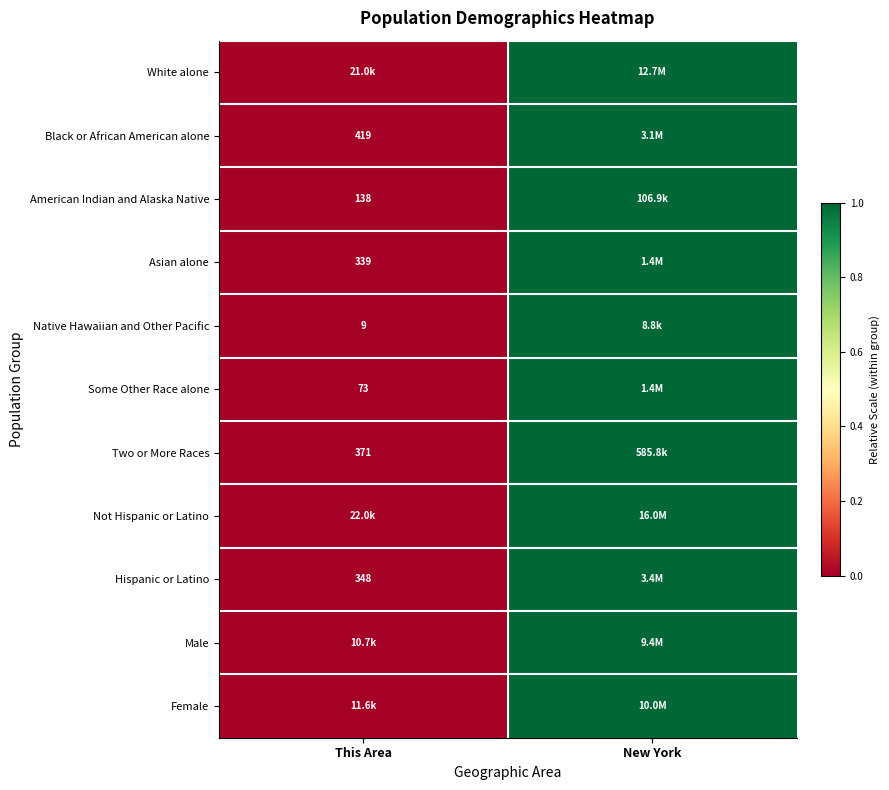

True or false: Black or African American alone has a value of 419 at This Area.

True